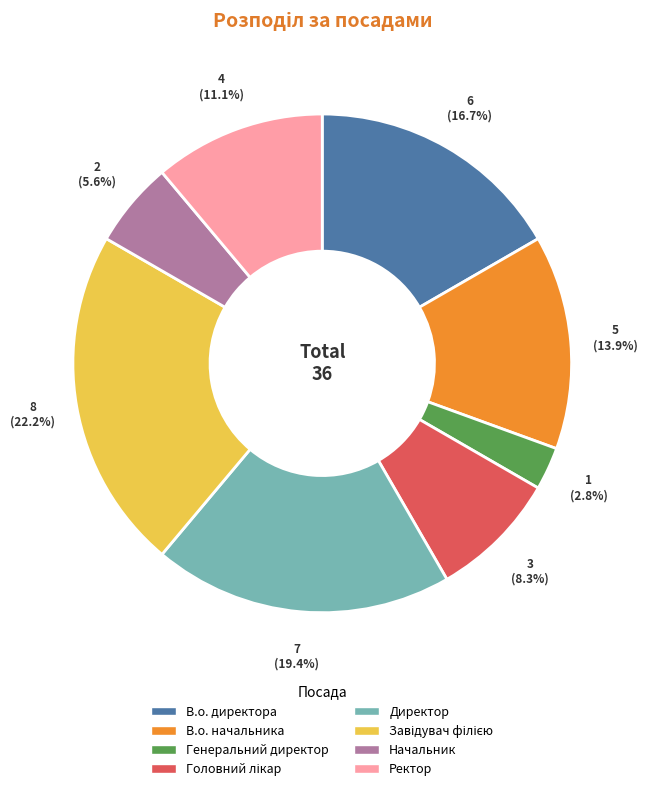

Which slice is the smallest?

Генеральний директор